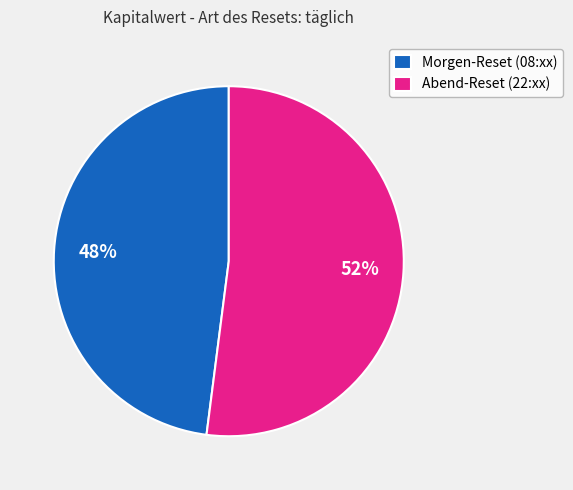

Which slice is the smallest?

Morgen-Reset (08:xx)